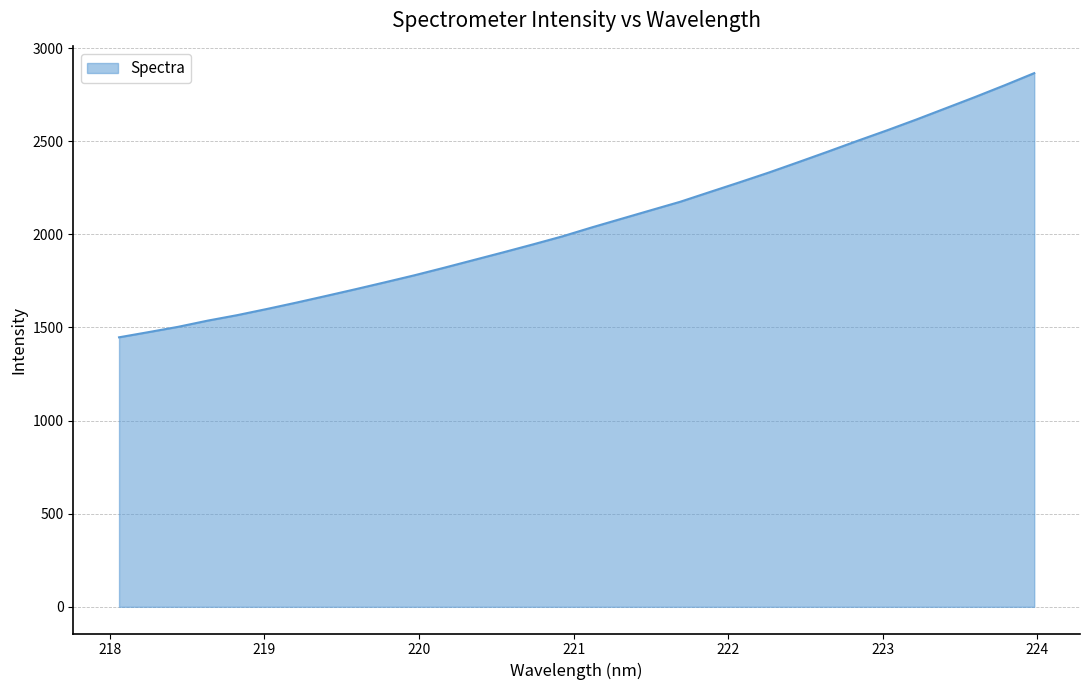

What is the average value?

2063.7